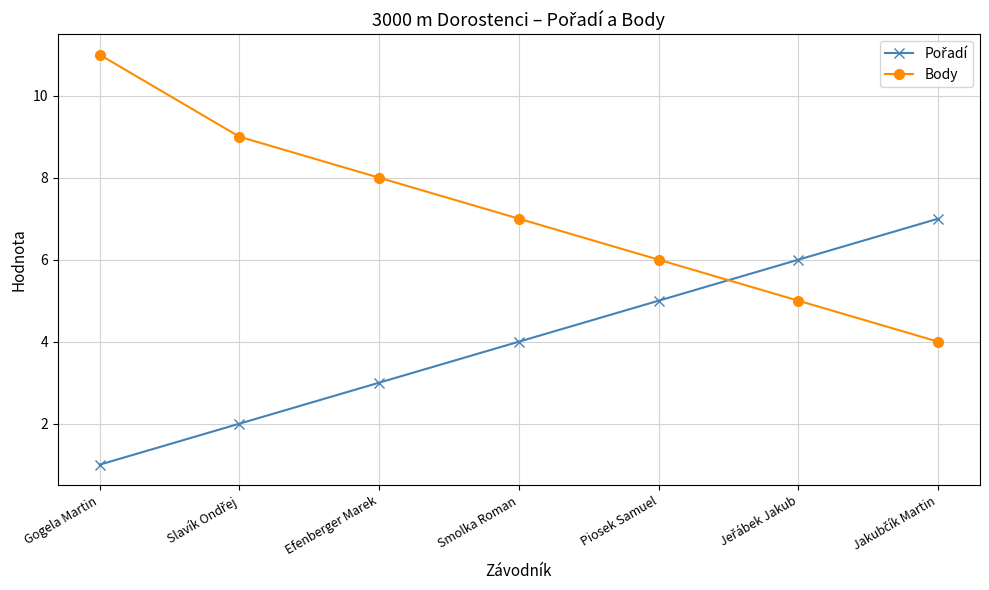

Count the number of categories in the chart.

7